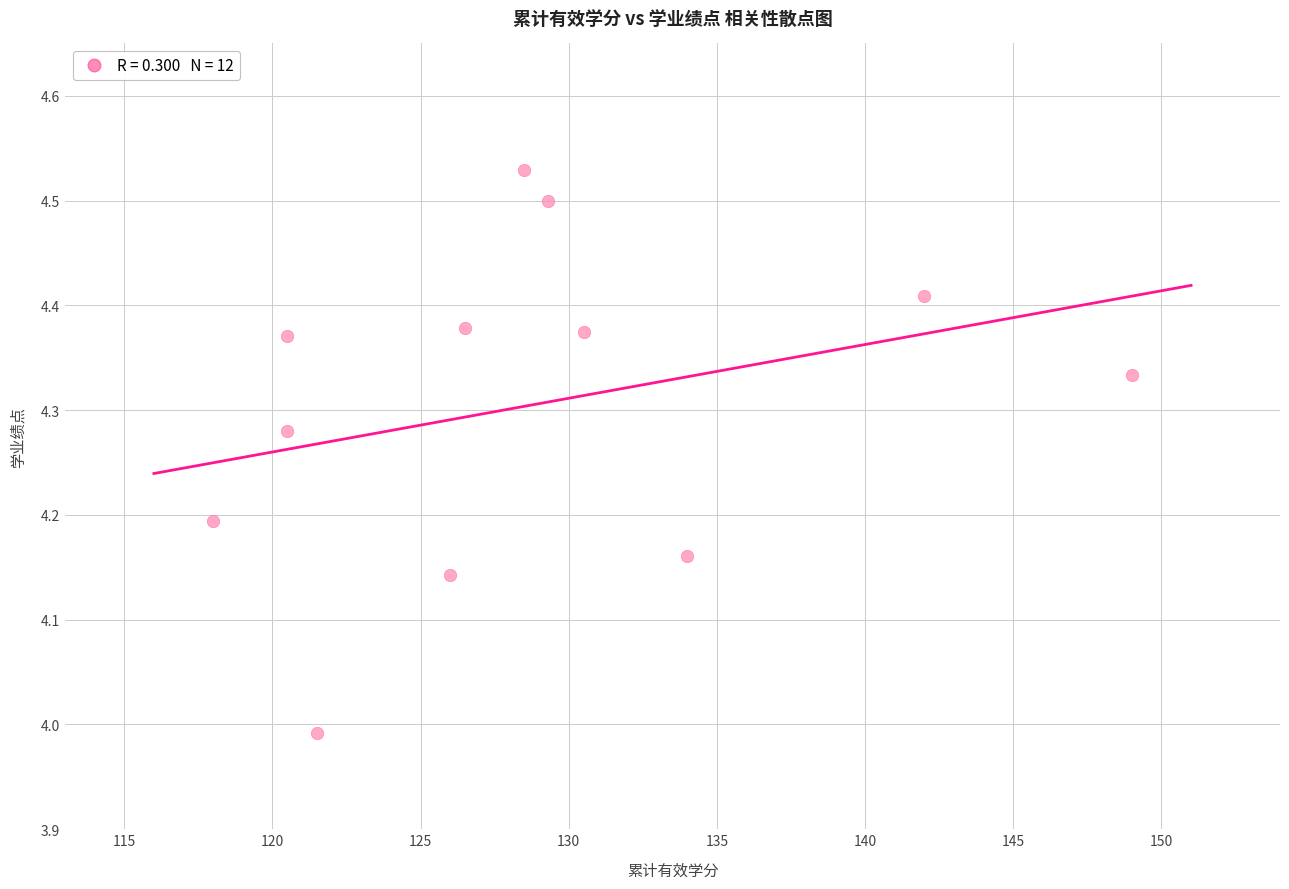

What is the range of Y values (max minus min)?

0.5